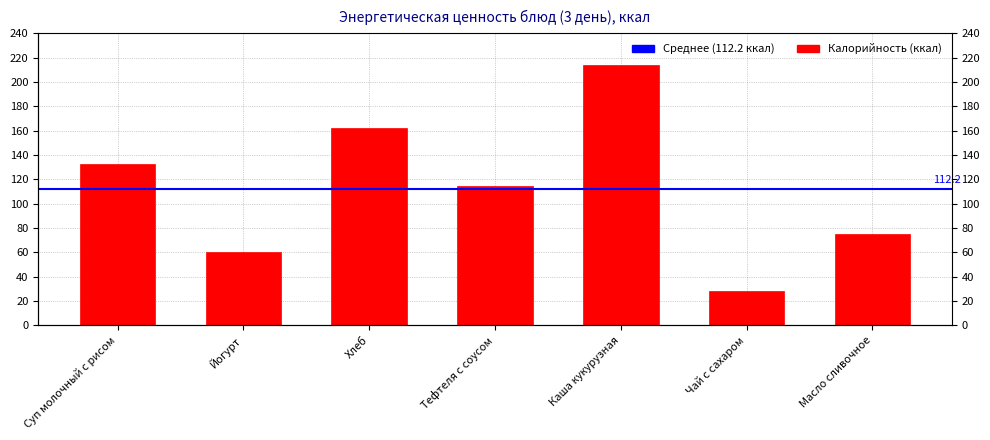

Rank the categories by value from highest to lowest.

Каша кукурузная, Хлеб, Суп молочный с рисом, Тефтеля с соусом, Масло сливочное, Йогурт, Чай с сахаром